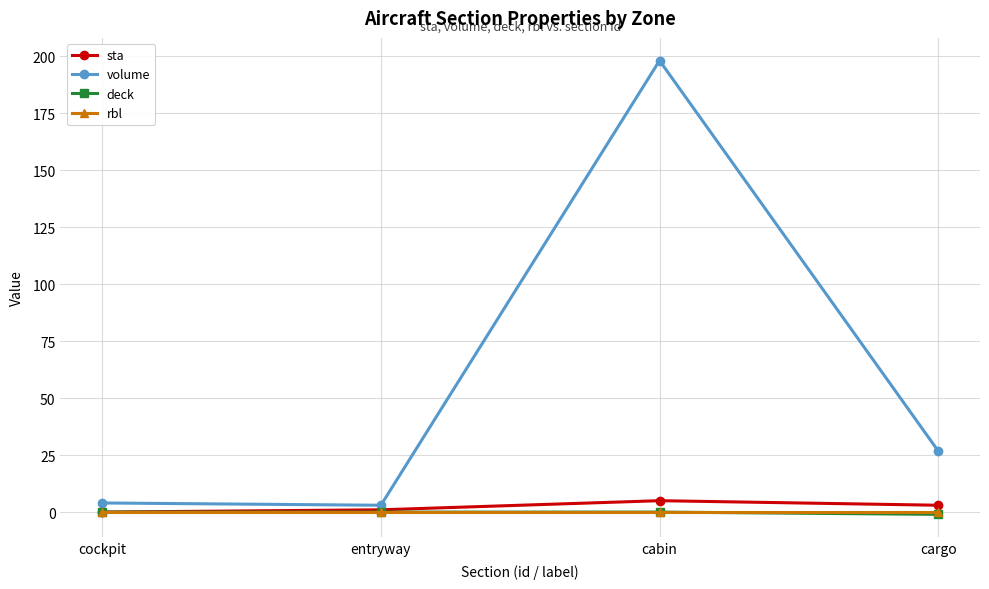

What is the total value across all series at cargo?

28.8